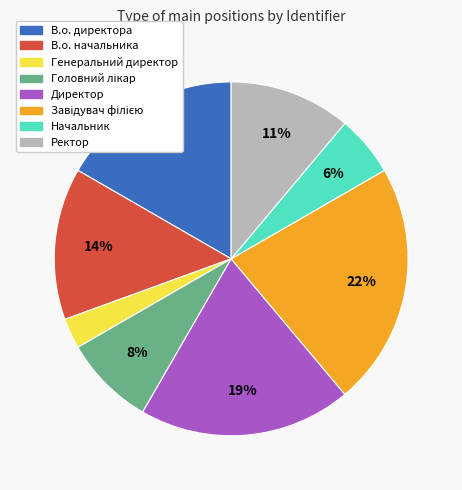

The Генеральний директор slice represents 9% of the pie. True or false?

False